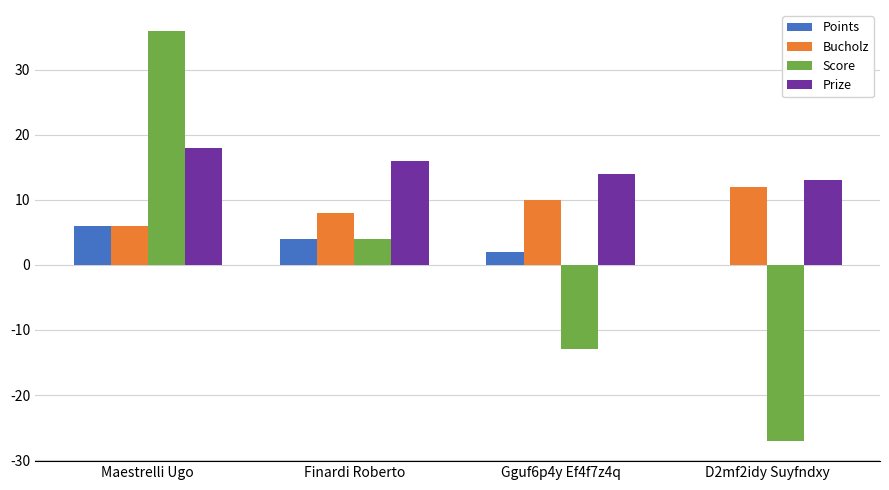

What is the highest value of the Score series?

36